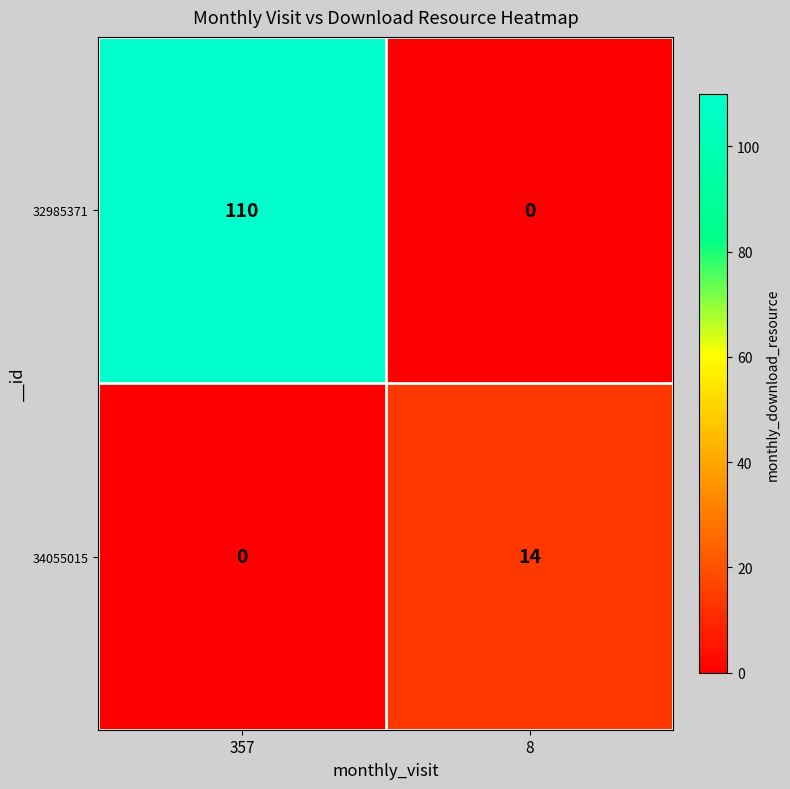

What is the spread (max minus min) of values at 8?

14